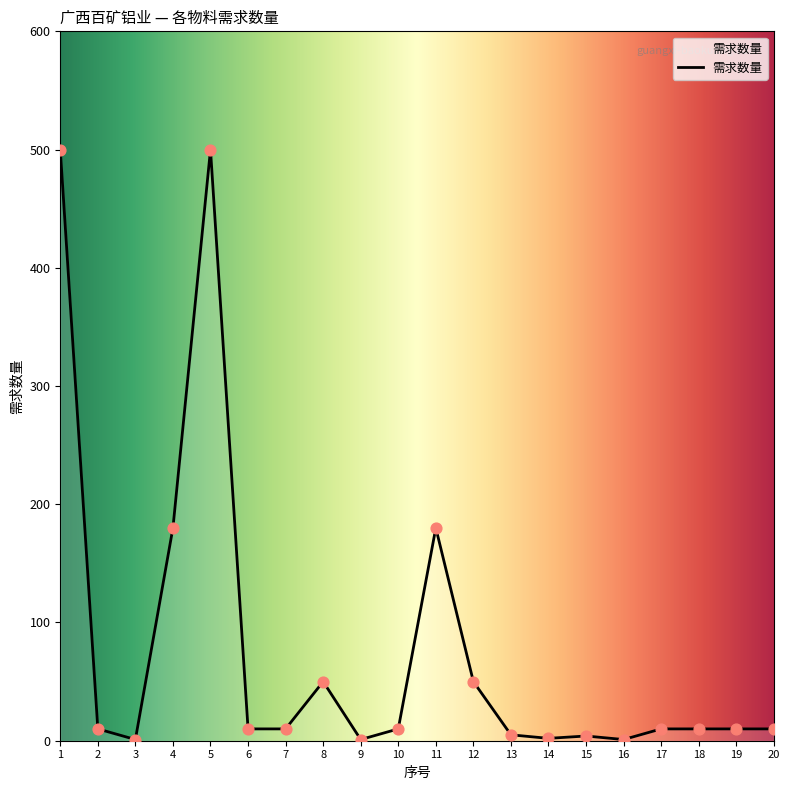

What is the ratio of the value at 11 to the value at 5?

0.4